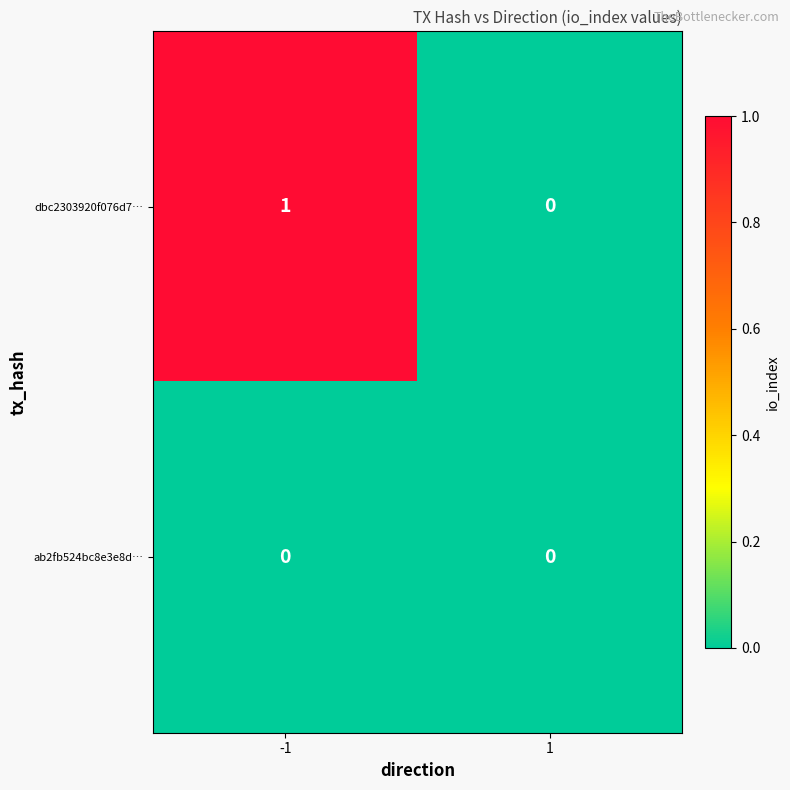

Rank the series by their average value, from lowest to highest.

ab2fb524bc8e3e8d…, dbc2303920f076d7…